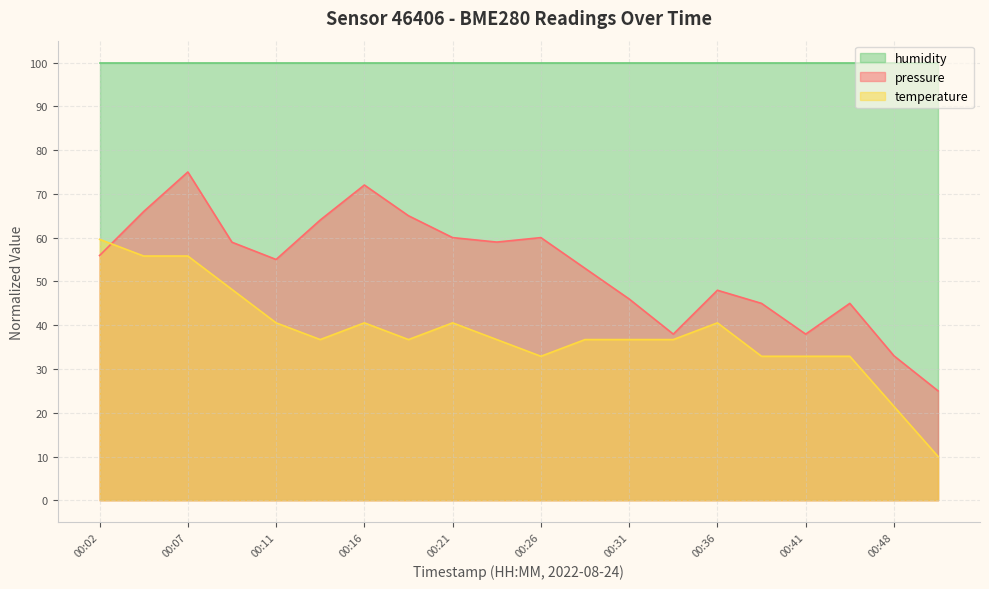

Which series ends up on top after the final intersection of pressure and temperature?

pressure